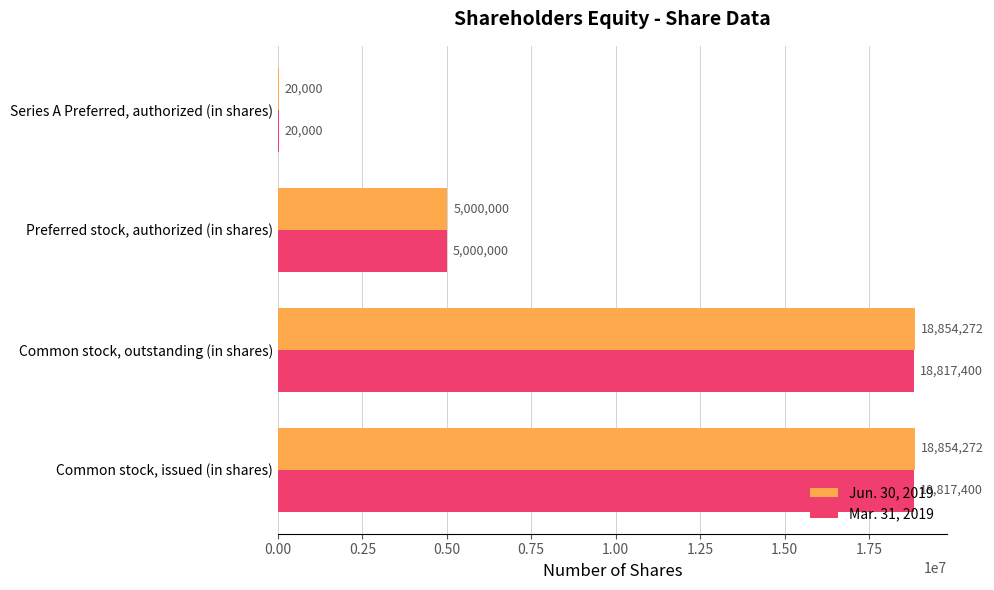

What is the approximate value of Mar. 31, 2019 at Common stock, outstanding (in shares), to the nearest 10?

18817400